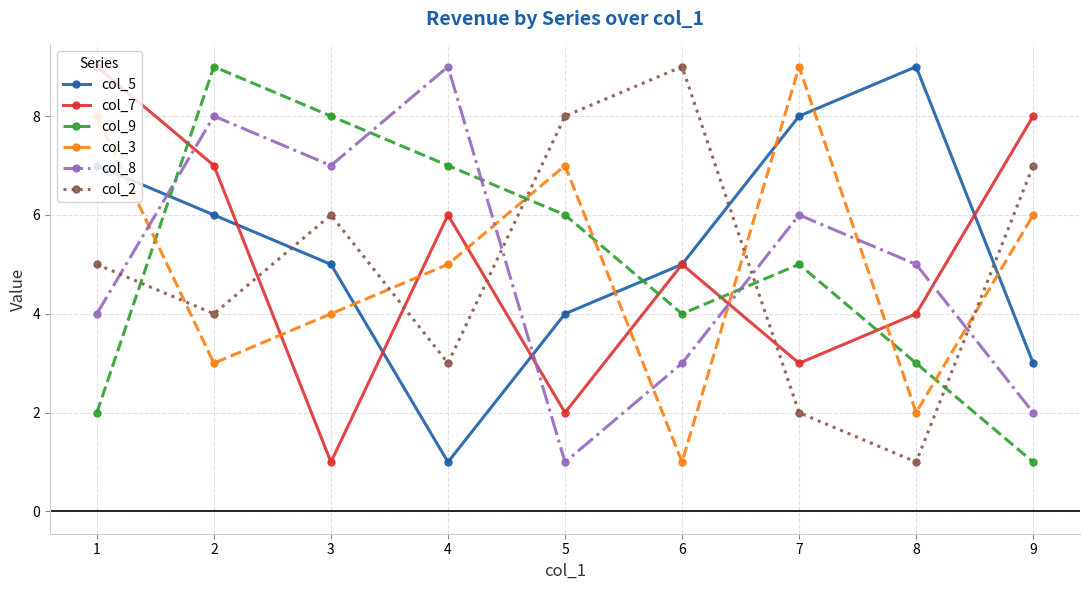

List the labels in order of col_9 value, smallest first.

9, 1, 8, 6, 7, 5, 4, 3, 2